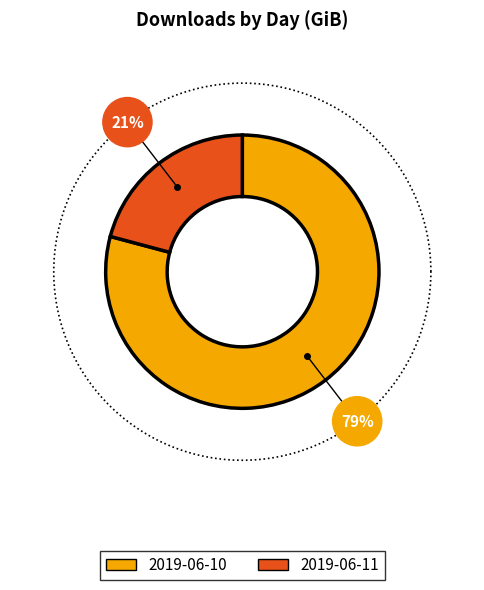

How many segments does this pie chart have?

2